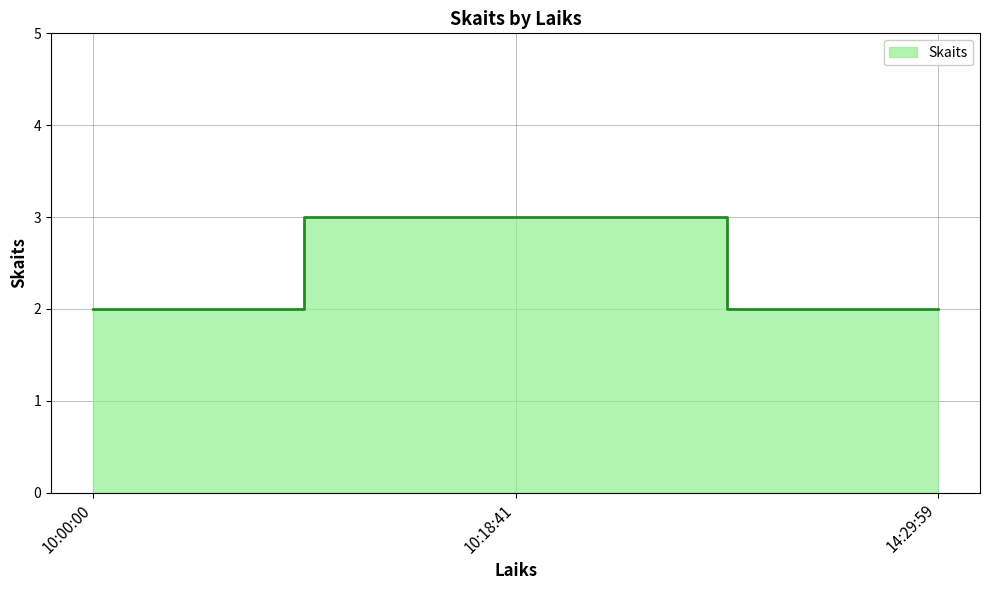

What is the maximum value shown in the chart?

3